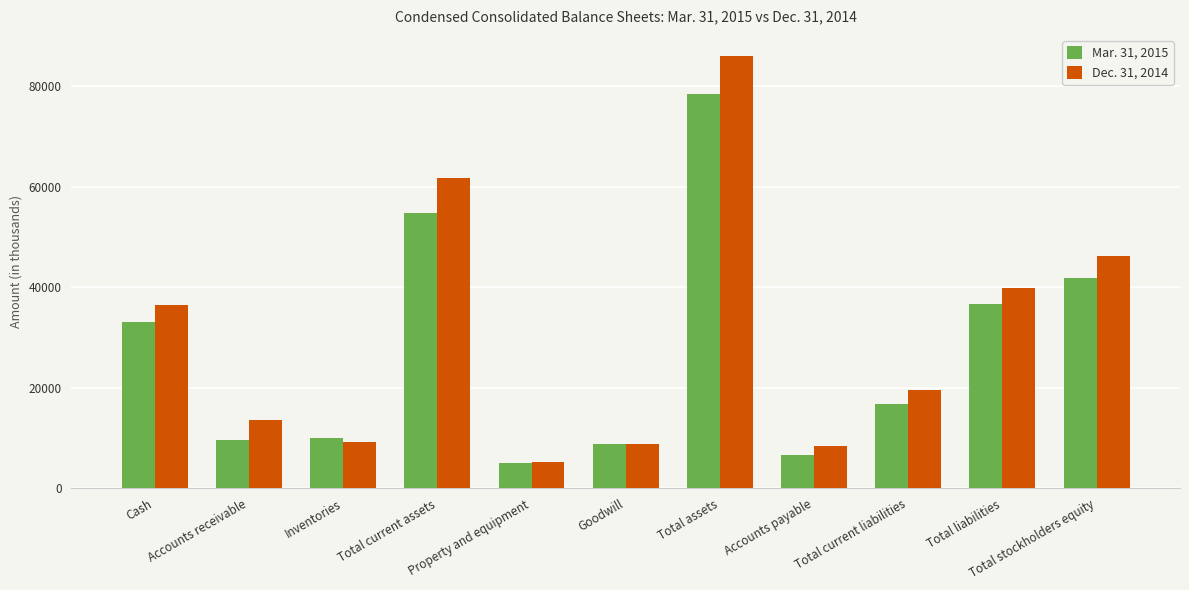

Between Total assets and Total current liabilities, which series saw the biggest shift?

Dec. 31, 2014